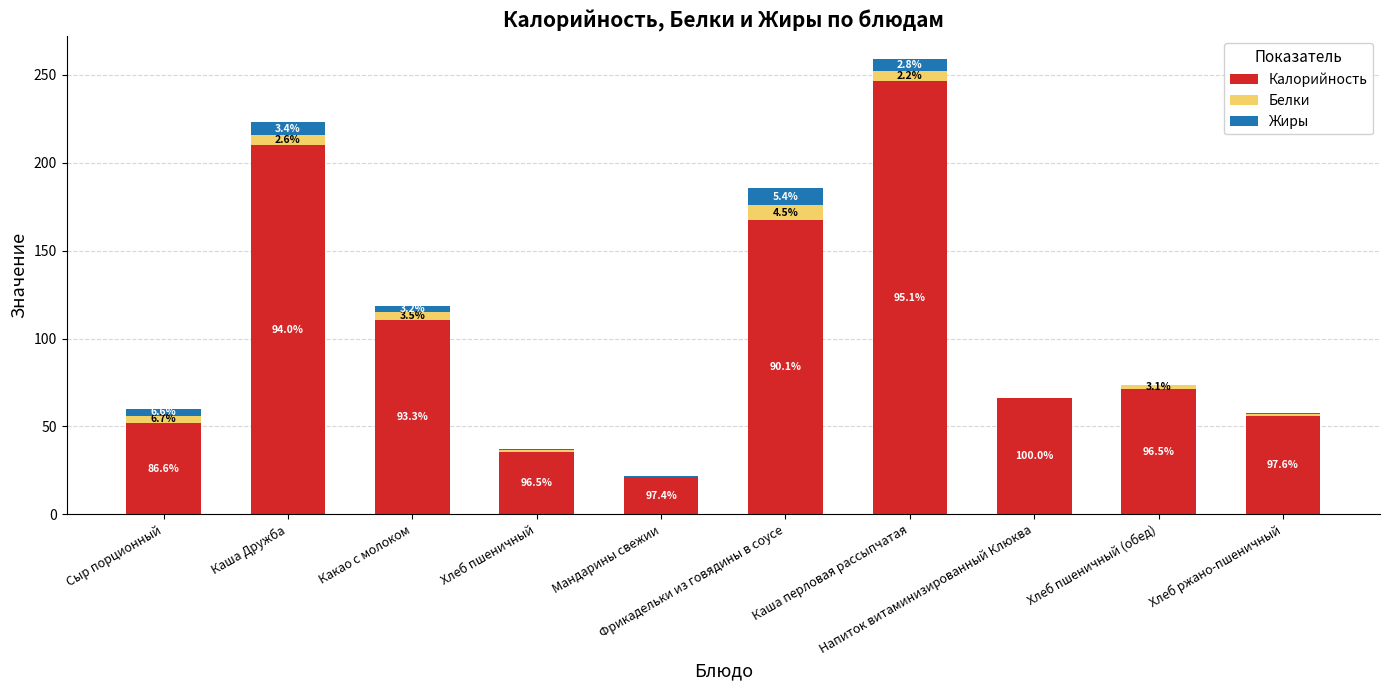

Are the bars horizontal?

No